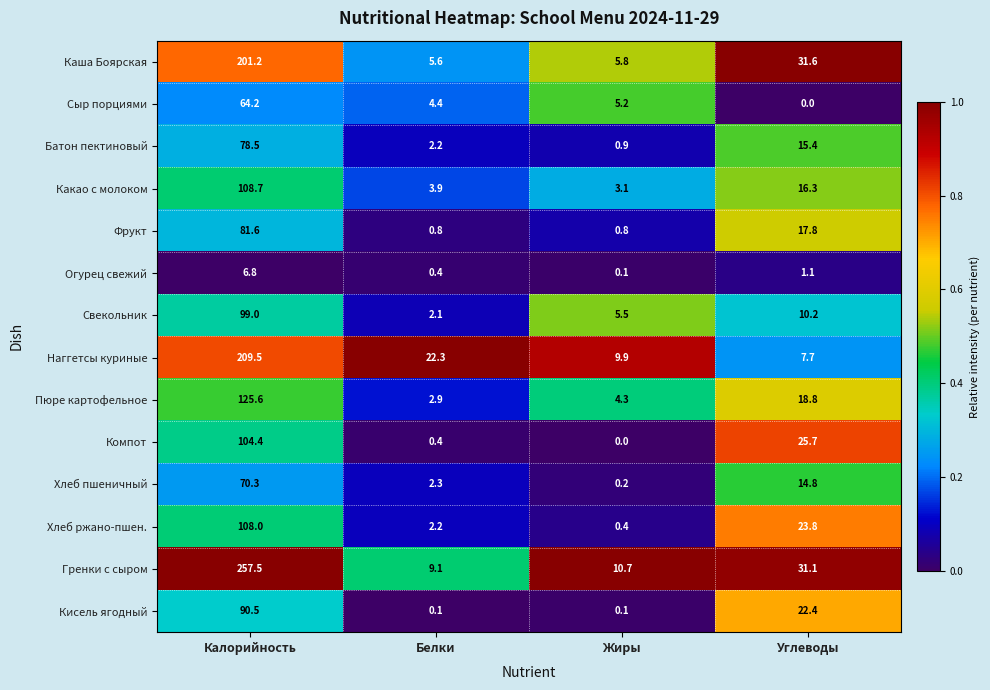

Which category has the highest value across all series?

Калорийность